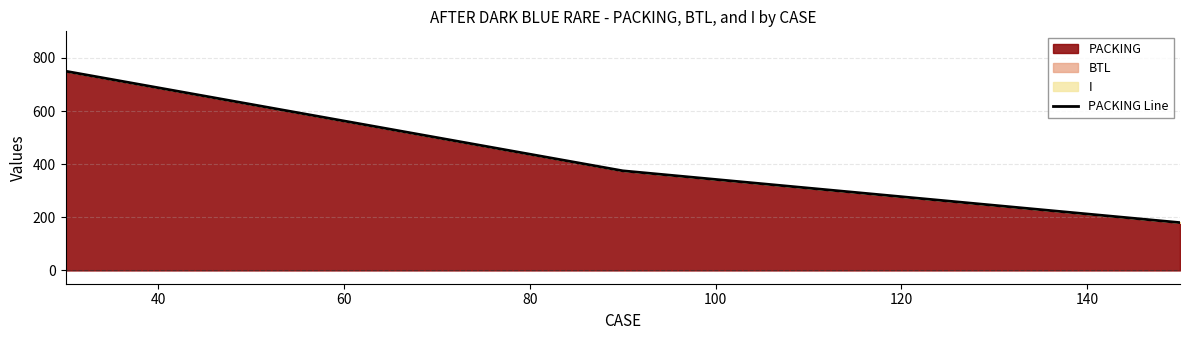

What is the average value?

435